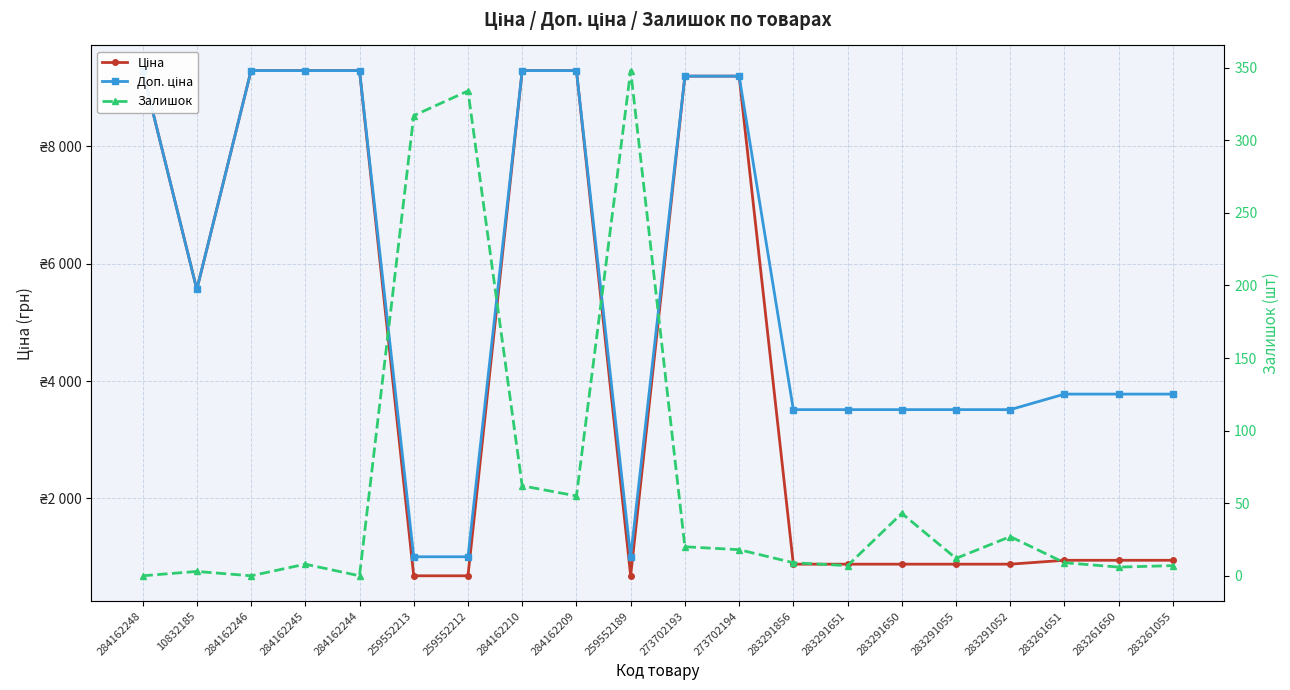

Rank the series by their average value, from highest to lowest.

Доп. ціна, Ціна, Залишок